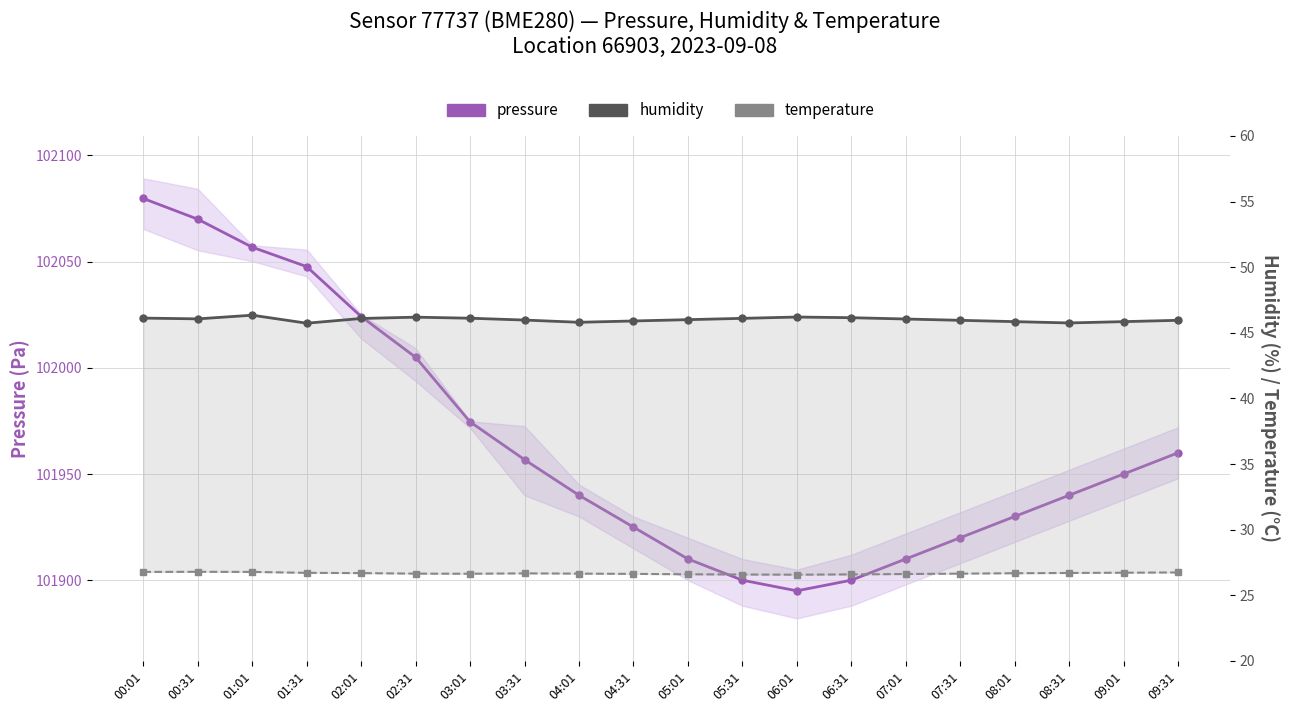

The value of humidity at 08:01 is 45.9. True or false?

True